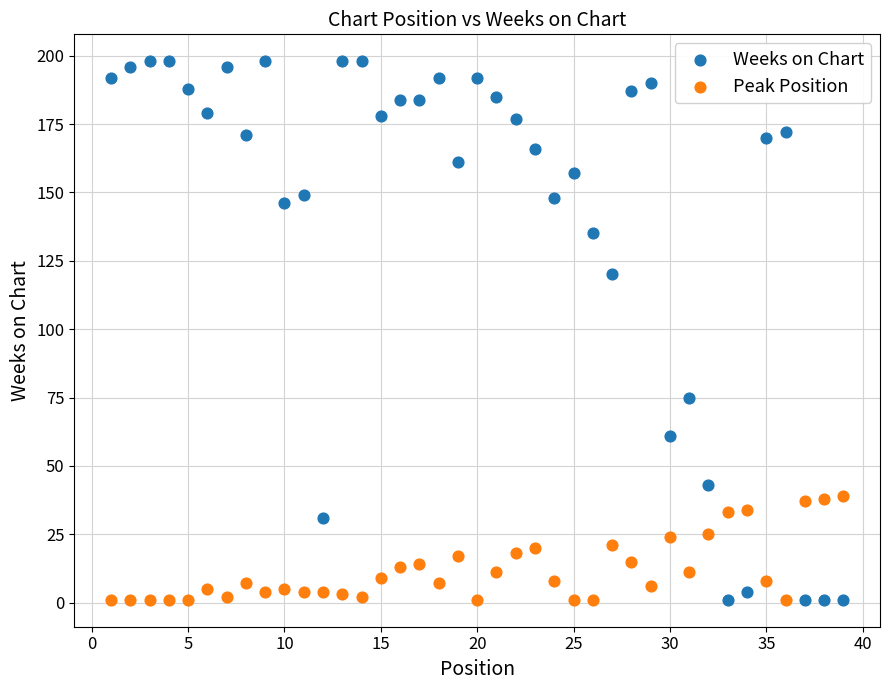

In the Weeks on Chart series, what Y value is closest to 99?

120